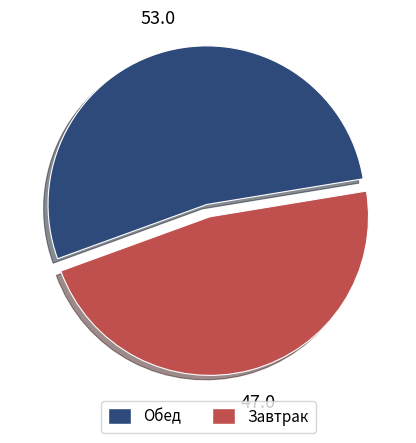

How many slices are in this pie chart?

2